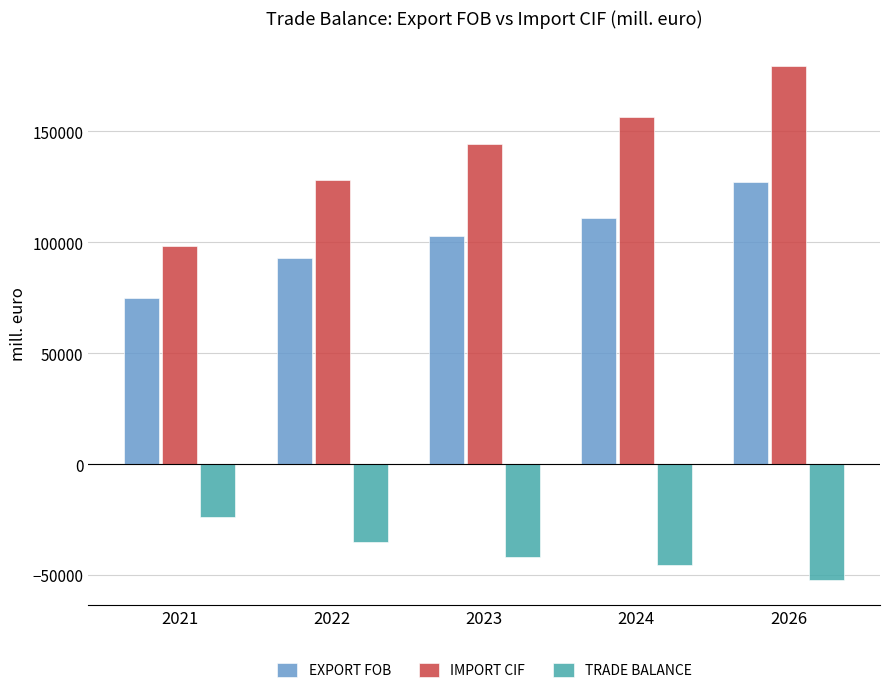

What is the difference between the maximum and minimum values in the IMPORT CIF series?

80962.8